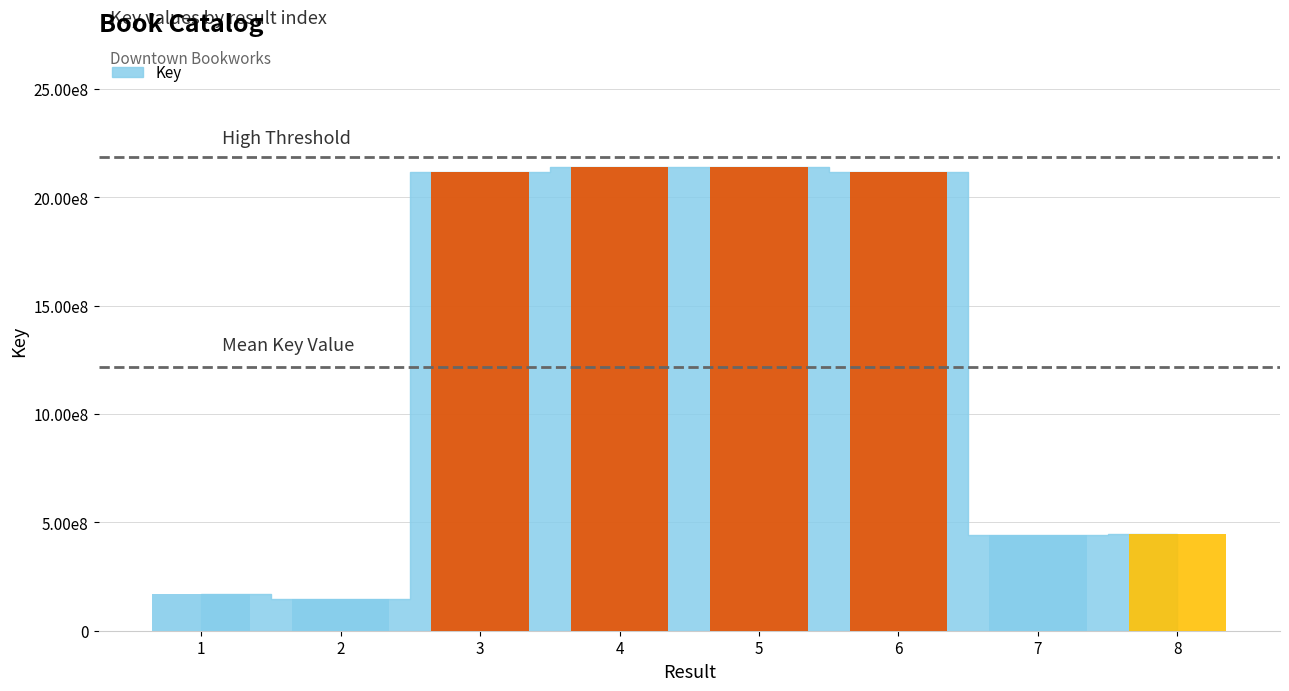

What is the average value?

1215287982